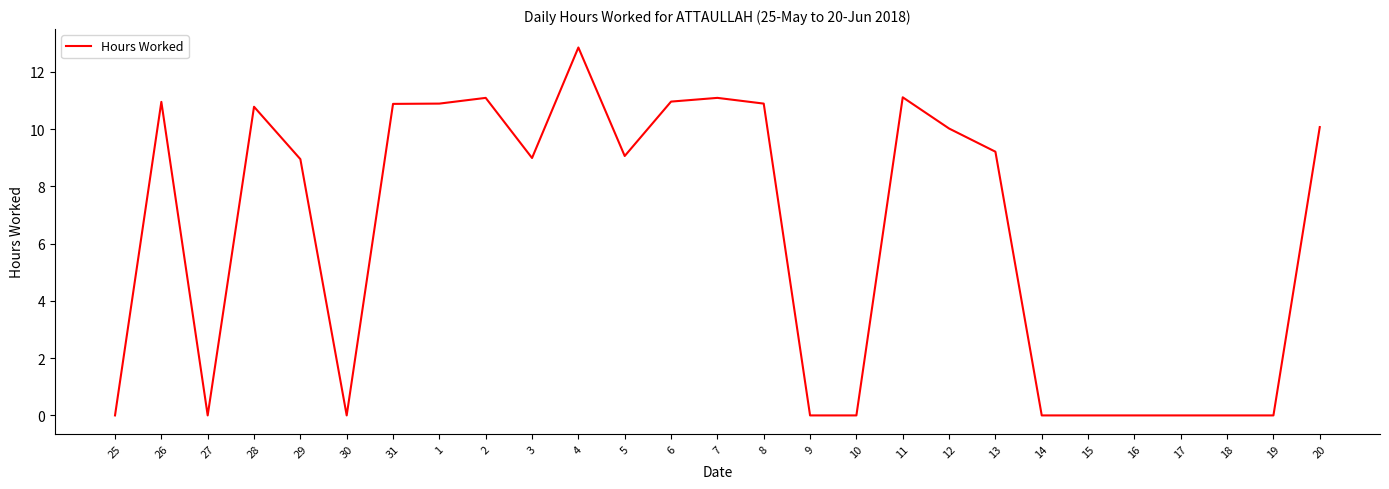

True or false: the data shows 10.9 at 31.

True